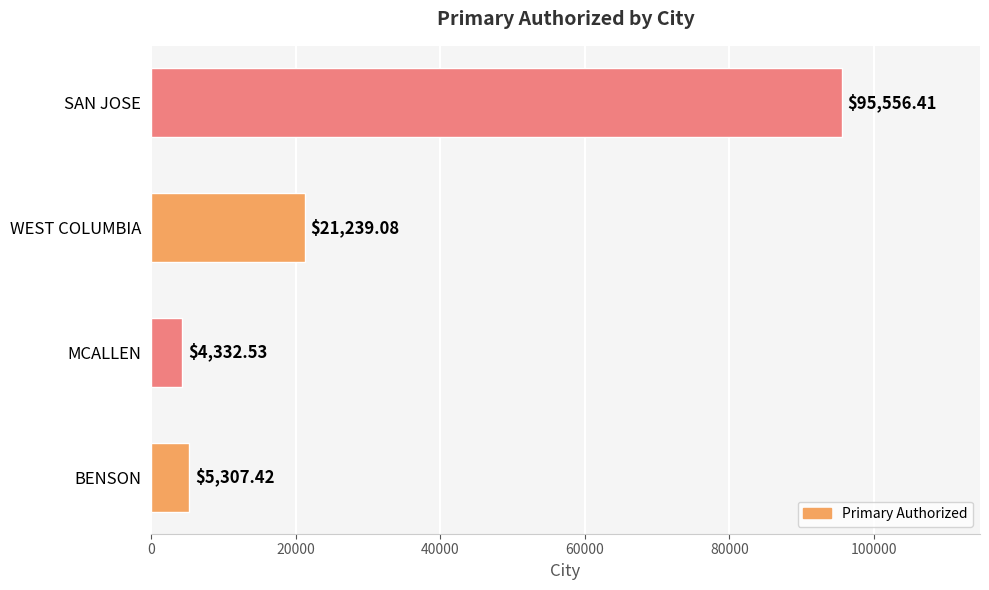

List the labels in order of value, largest first.

SAN JOSE, WEST COLUMBIA, BENSON, MCALLEN